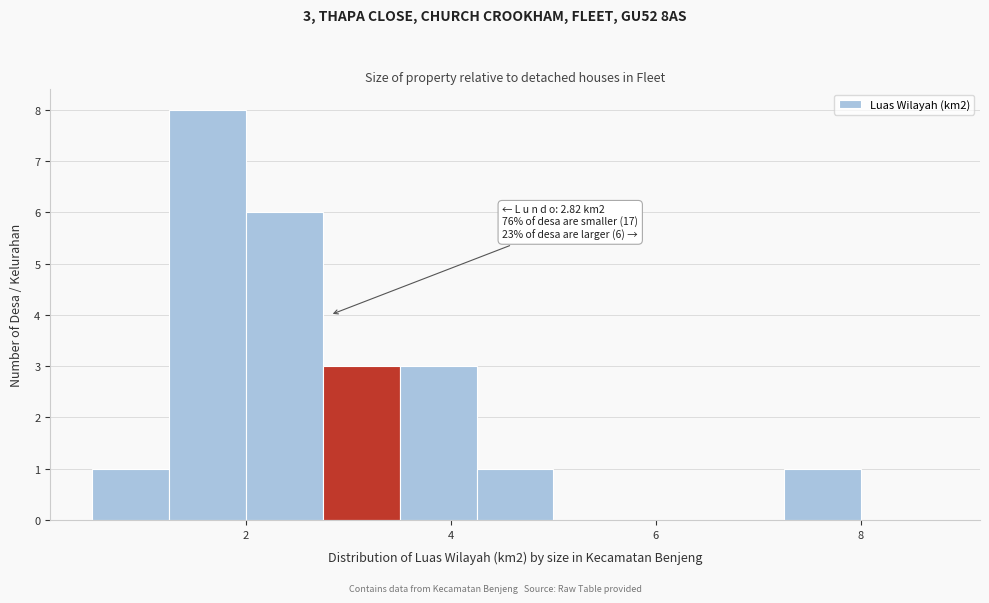

Read against the x-axis, roughly where is the centre of the tallest bar?

1.6